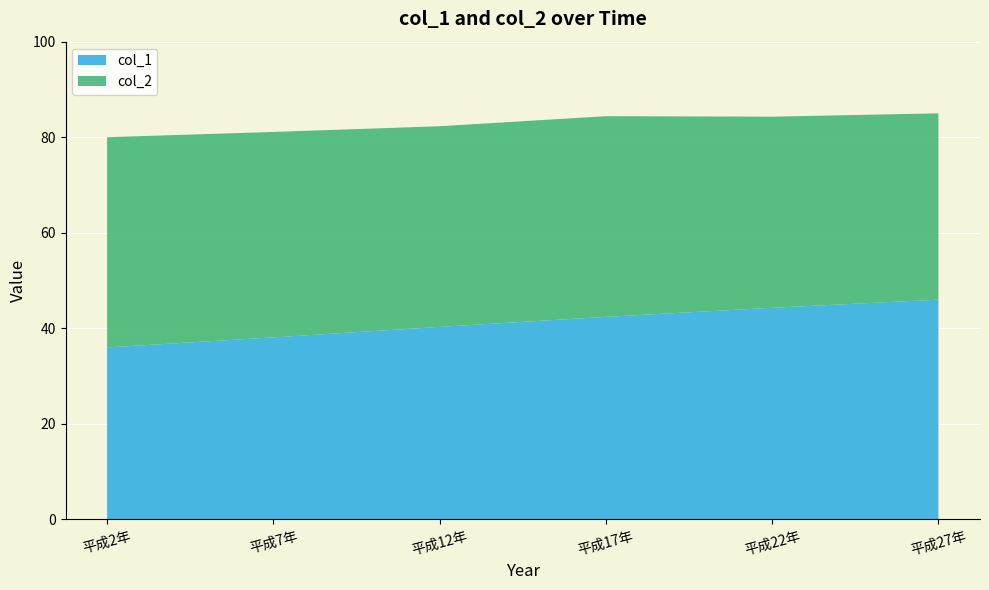

Reading right to left, extract all data points from this chart.

col_1: 46.0	44.3	42.4	40.3	38.1	36.0
col_2: 39.0	40.0	42.0	42.0	43.0	44.0